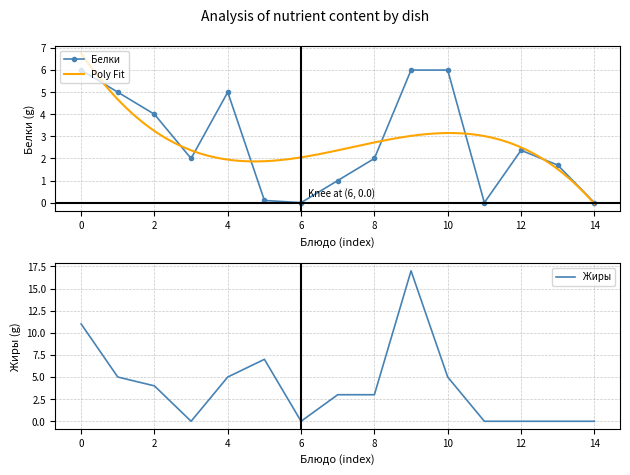

How many interior local valleys does the Белки series have?

3